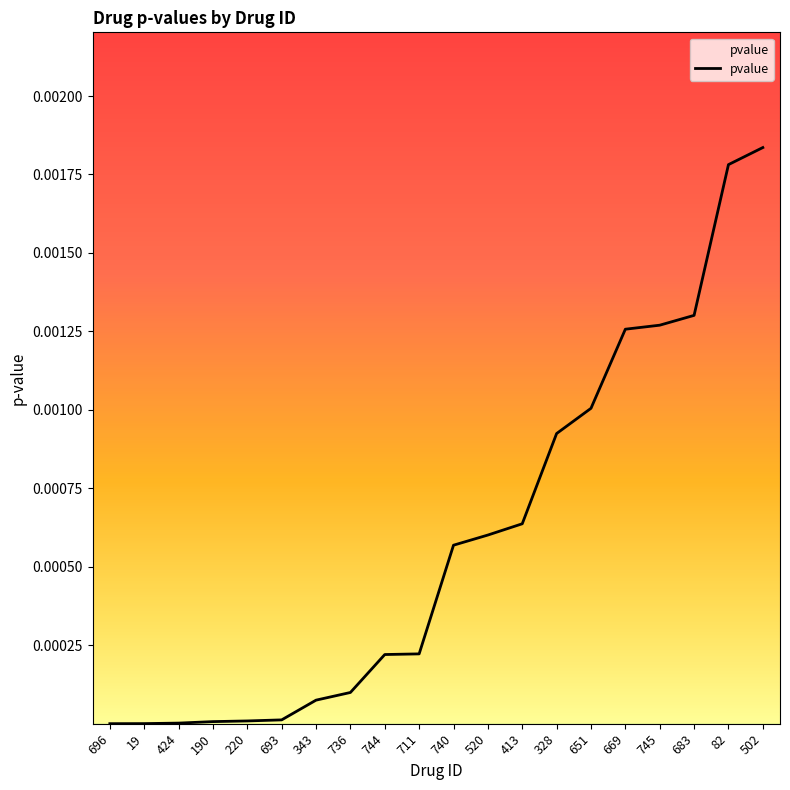

How many lines are shown in the chart?

1